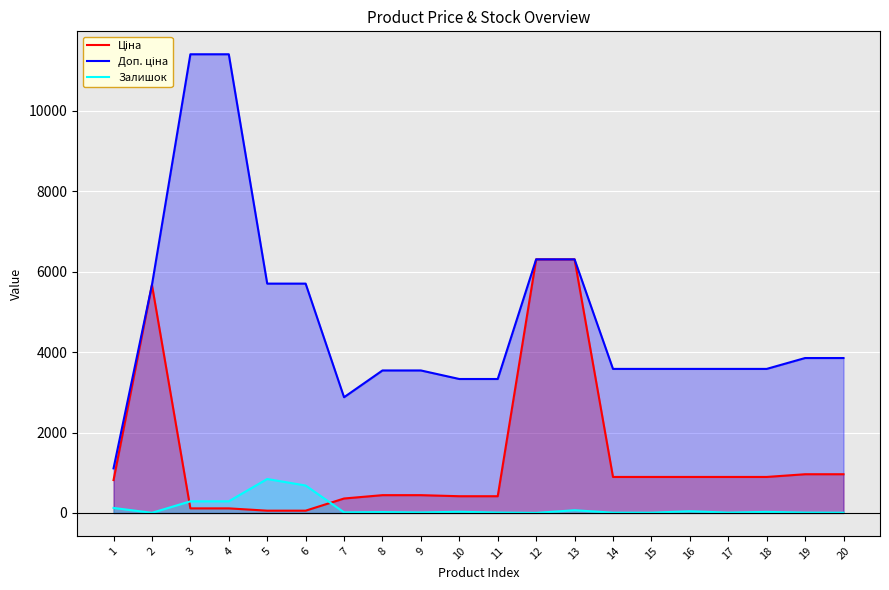

How many data points in Доп. ціна are less than 3583?

6